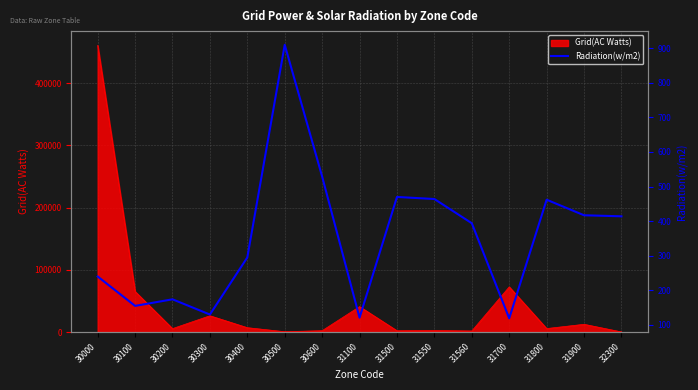

What is the value of the 14th point from the left?

417